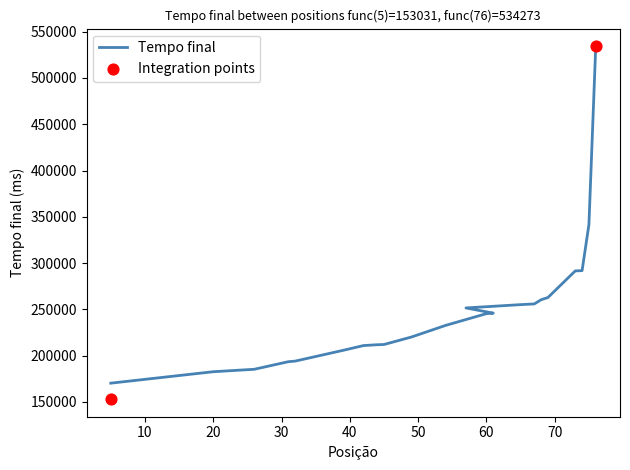

What is the change in value from 5 to 42?

+40633